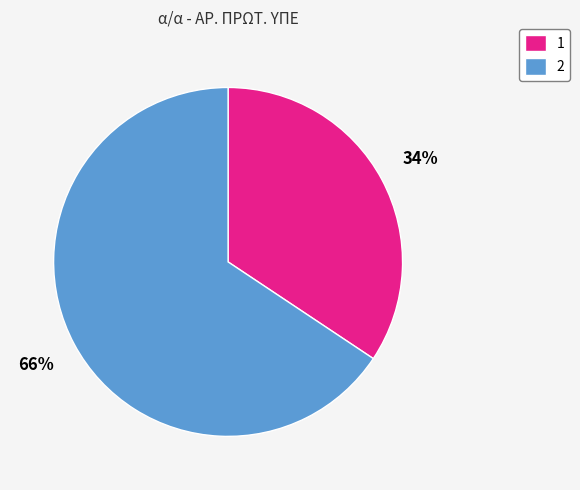

Is 2 the majority of the pie?

Yes